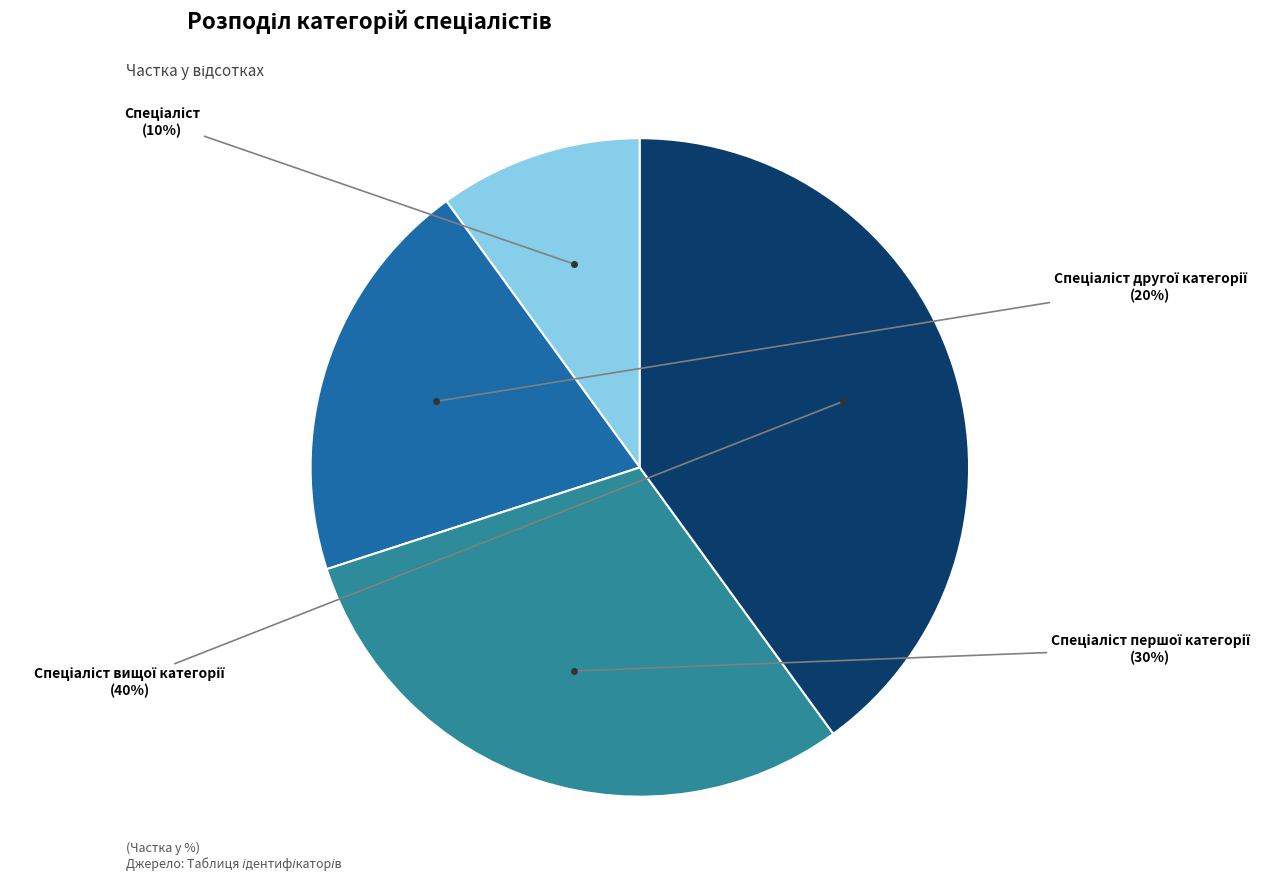

To the nearest percent, what is the difference between the largest and smallest slice percentages?

30%